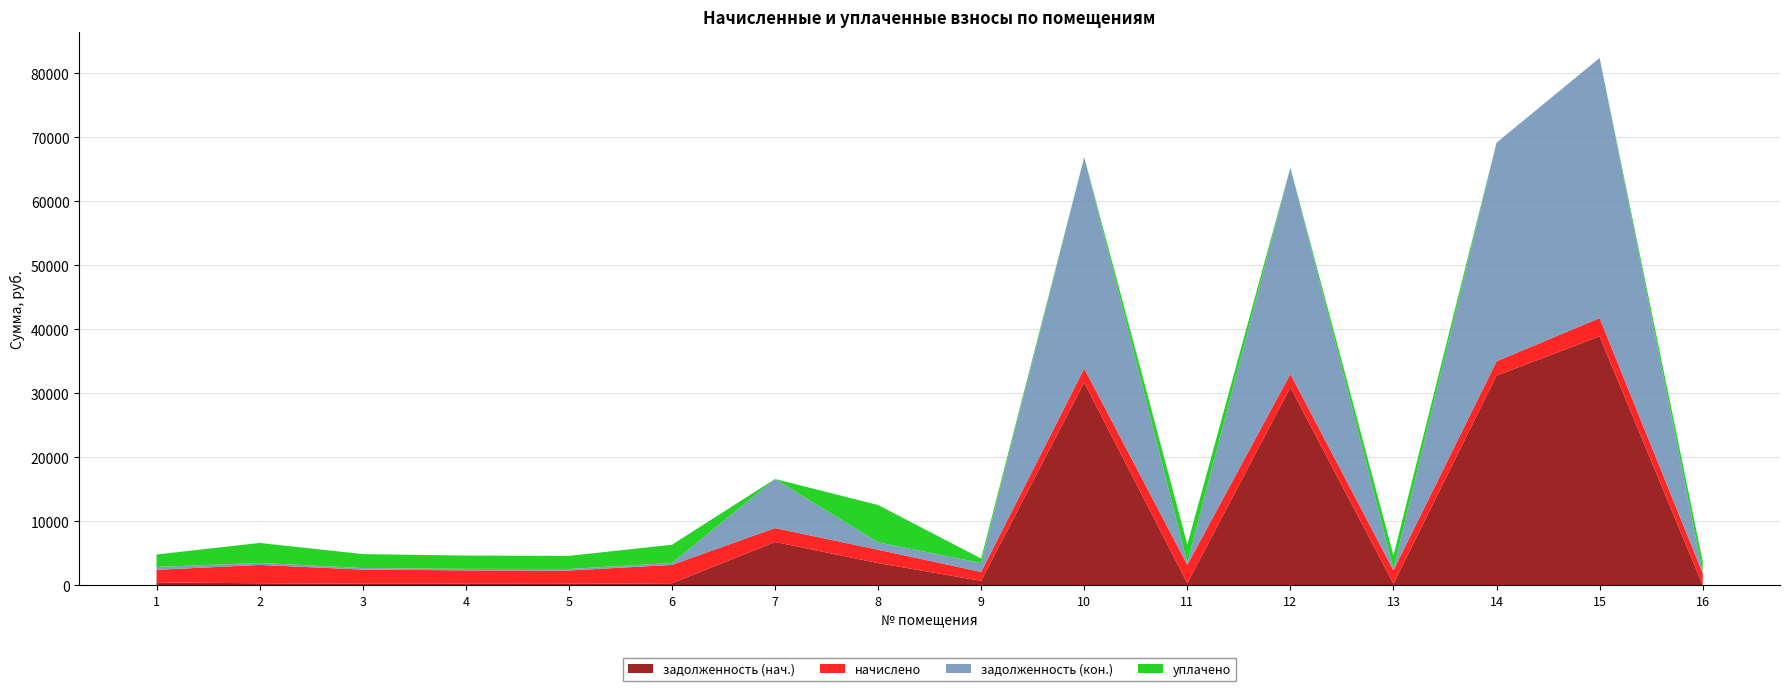

Reading right to left, what are all the values shown in this chart?

задолженность (нач.): 0.0	38889.2	32769.1	233.6	30925.2	319.0	31671.3	696.2	3472.7	6773.9	318.4	231.3	233.6	245.2	318.4	449.7
начислено: 1868.9	2865.8	2220.5	2102.5	2095.6	2879.7	2192.8	1392.4	2081.7	2171.9	2865.8	2081.7	2102.5	2206.6	2865.8	1970.6
задолженность (кон.): 233.6	40648.5	34176.2	233.6	32253.1	320.0	33049.3	1392.4	1166.6	7668.2	318.4	231.3	233.6	245.2	318.4	449.7
уплачено: 1635.3	0.0	0.0	2077.7	0.0	2845.7	0.0	696.2	5824.4	0.0	2831.9	2057.1	2077.7	2180.5	3116.5	1946.7